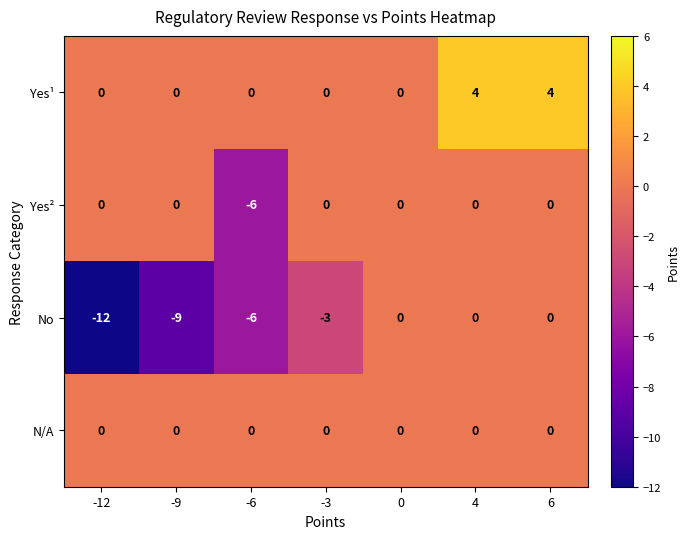

List the series in order of their overall mean, lowest first.

No, Yes², N/A, Yes¹